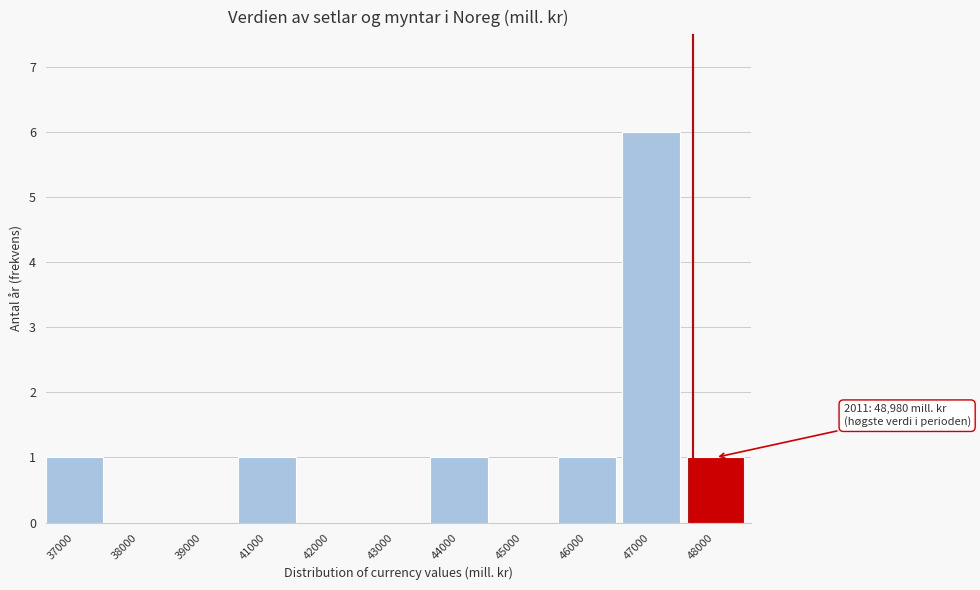

Reading left to right, extract all data points from this chart.

37000=1	38000=0	39000=0	41000=1	42000=0	43000=0	44000=1	45000=0	46000=1	47000=6	48000=1